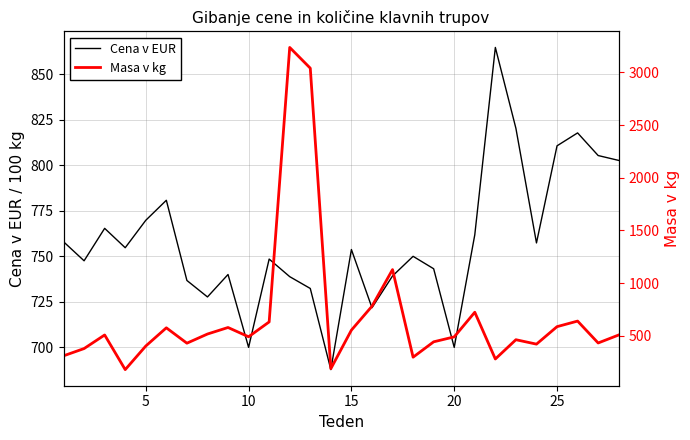

The Cena v EUR series shows 810.7 at 25. True or false?

True